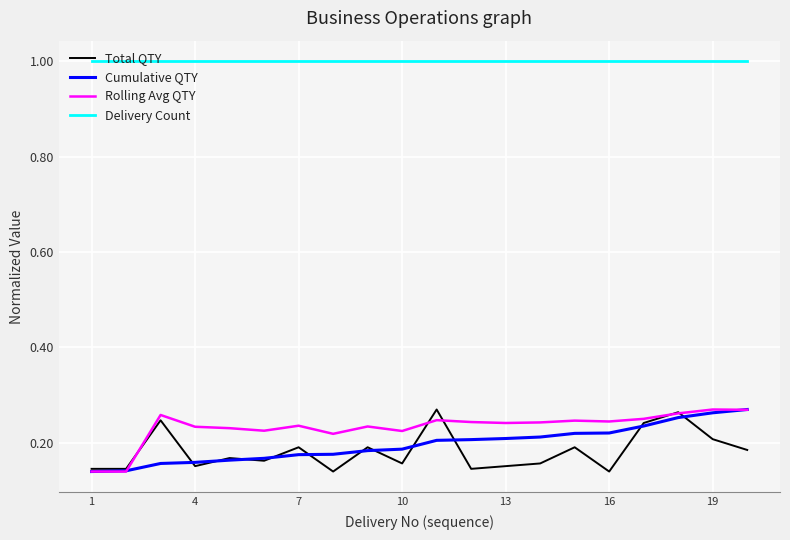

Which series has the largest total across all categories?

Delivery Count